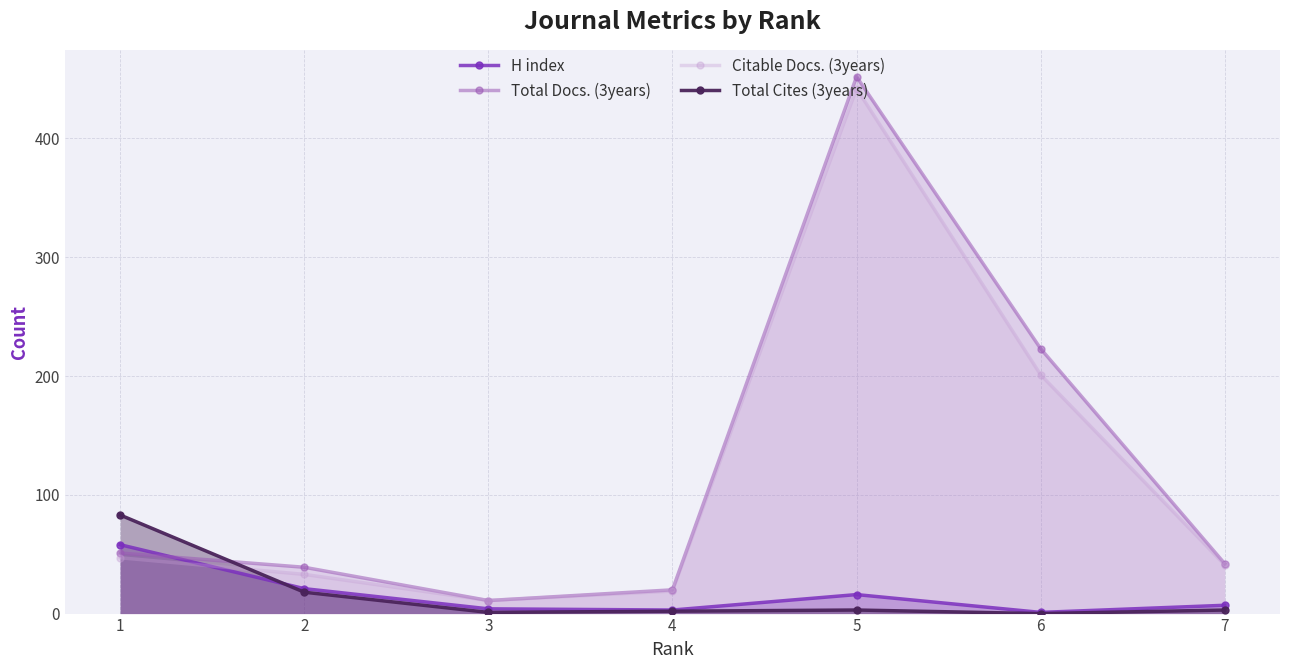

Reading left to right, transcribe all the data shown in this chart.

H index: 58	21	4	3	16	1	7
Total Docs. (3years): 51	39	11	20	452	223	42
Citable Docs. (3years): 47	33	11	19	442	201	41
Total Cites (3years): 83	18	1	2	3	0	3